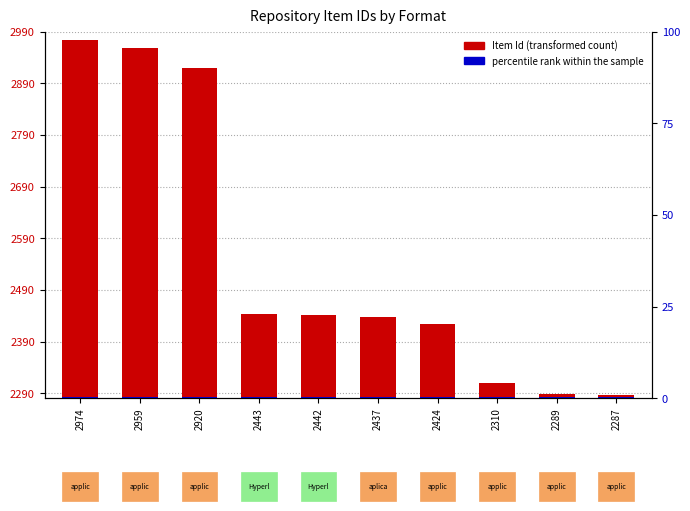

What is the difference between the highest and lowest values at 2443?

161